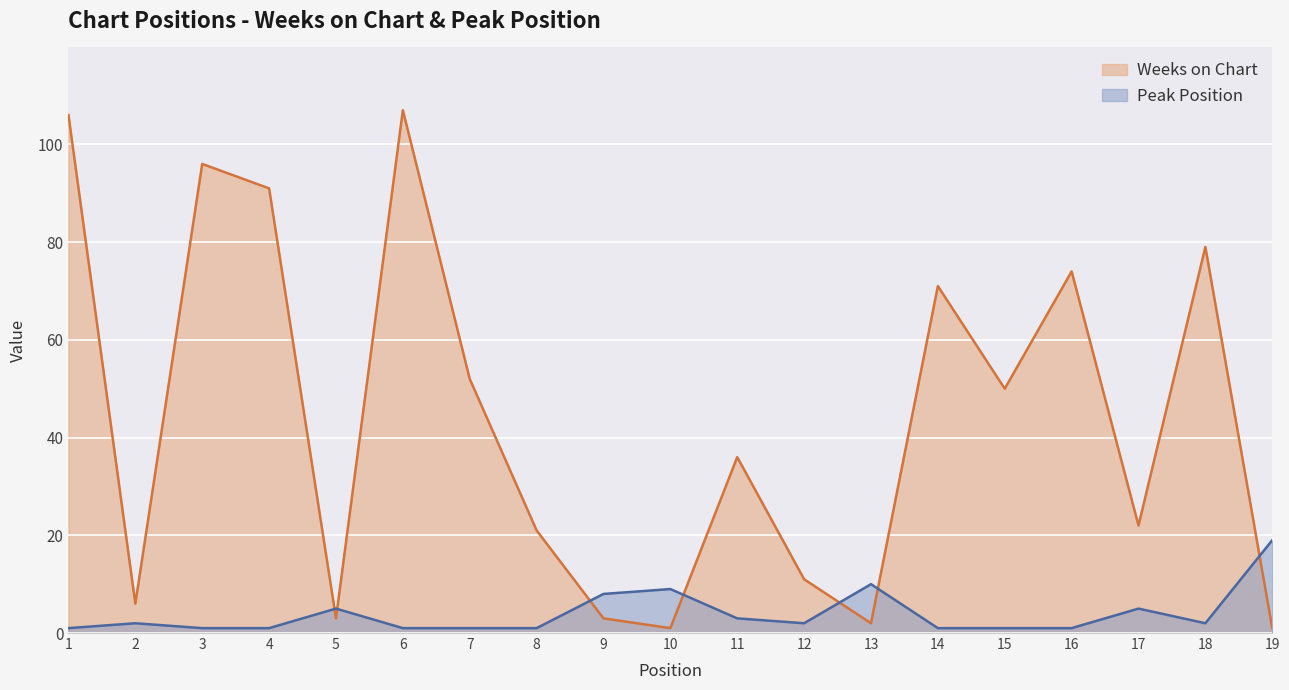

The value of Weeks on Chart at 14 is 36. True or false?

False